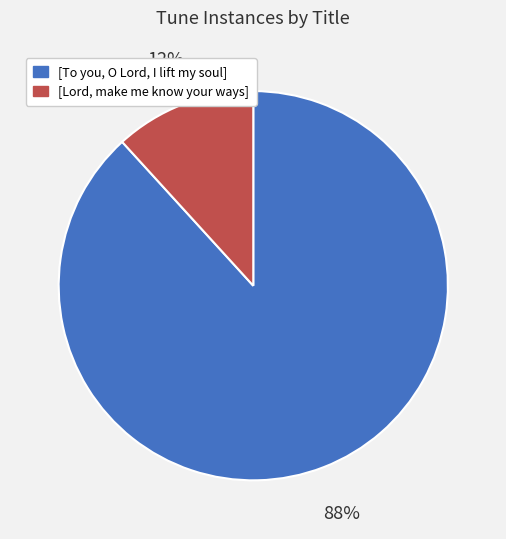

Does any single category account for the majority?

Yes